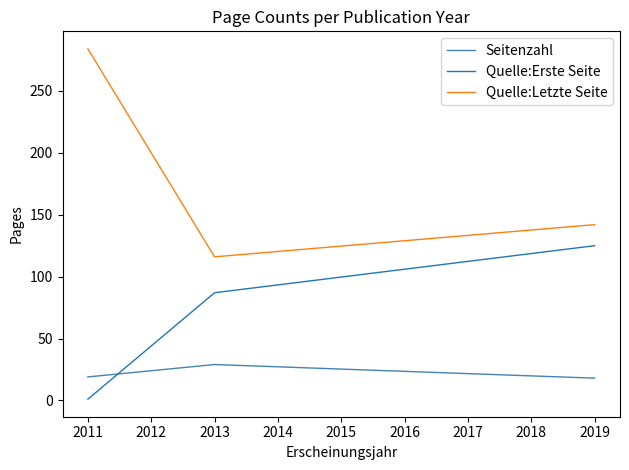

Which series has the largest total across all categories?

Quelle:Letzte Seite